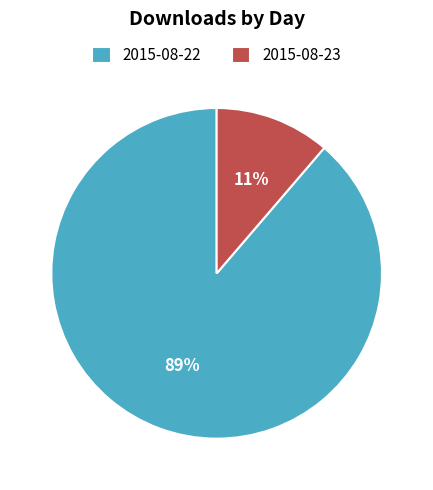

The 2015-08-23 slice represents 11% of the pie. True or false?

True